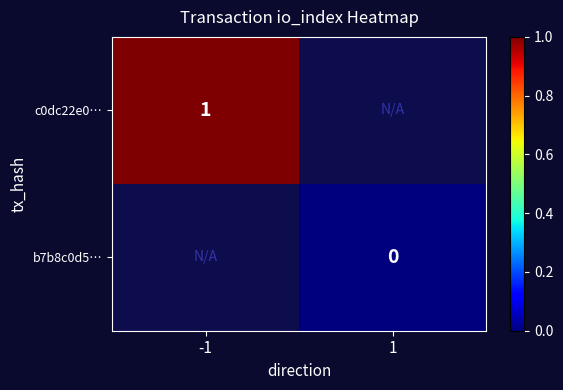

The value of c0dc22e0… at -1 is 1. True or false?

True